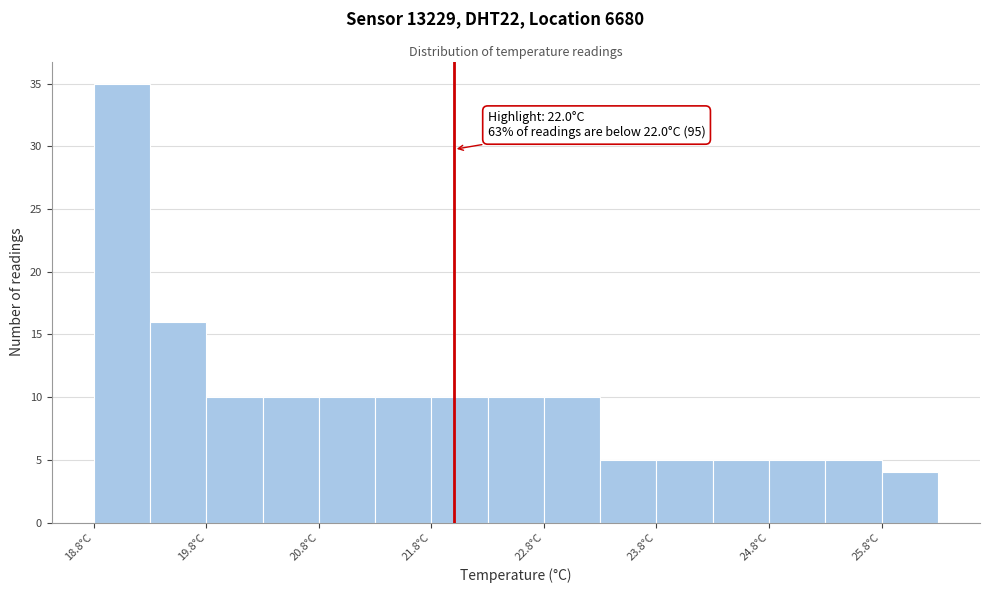

Which range on the x-axis has the tallest bar?

18.8 to 19.3